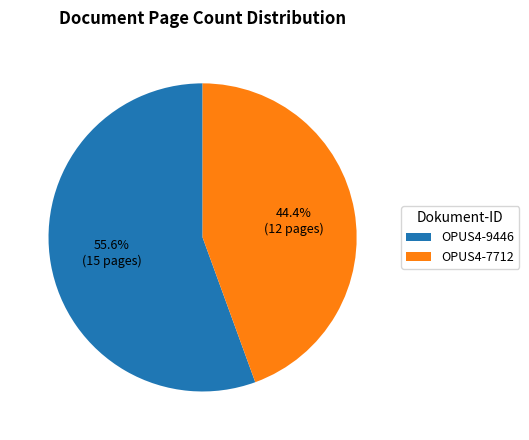

True or false: OPUS4-7712 accounts for 33% of the total.

False